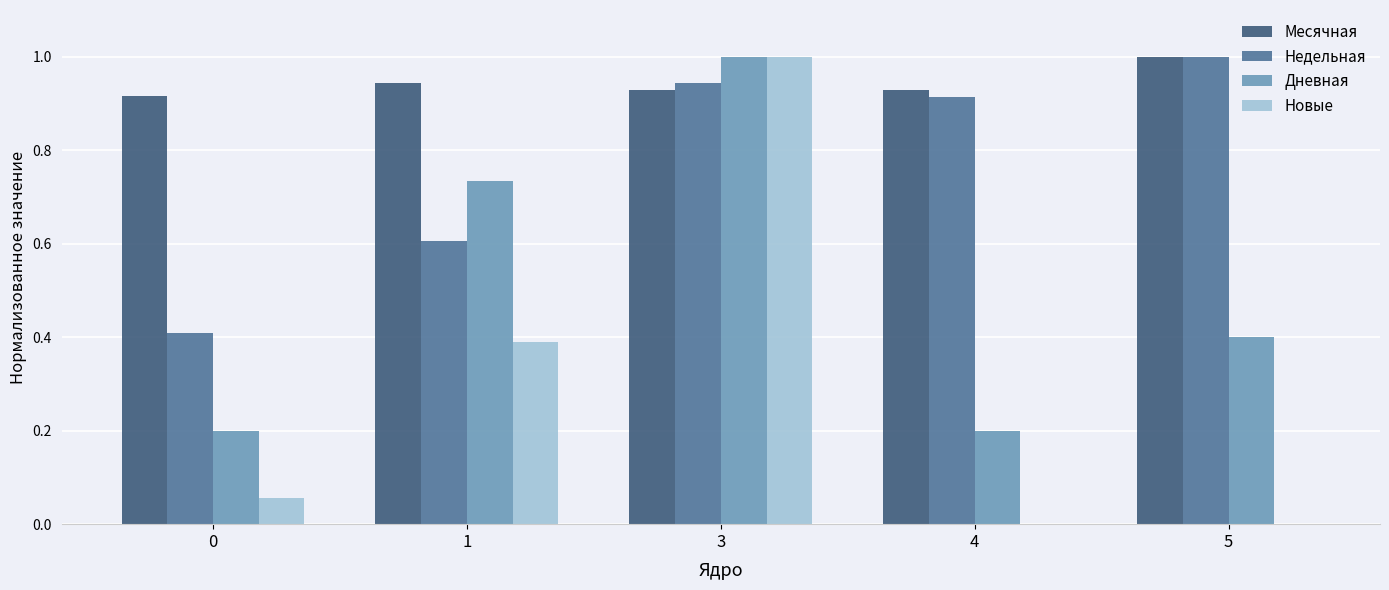

Is it true that Новые equals 0.7 at 1?

False